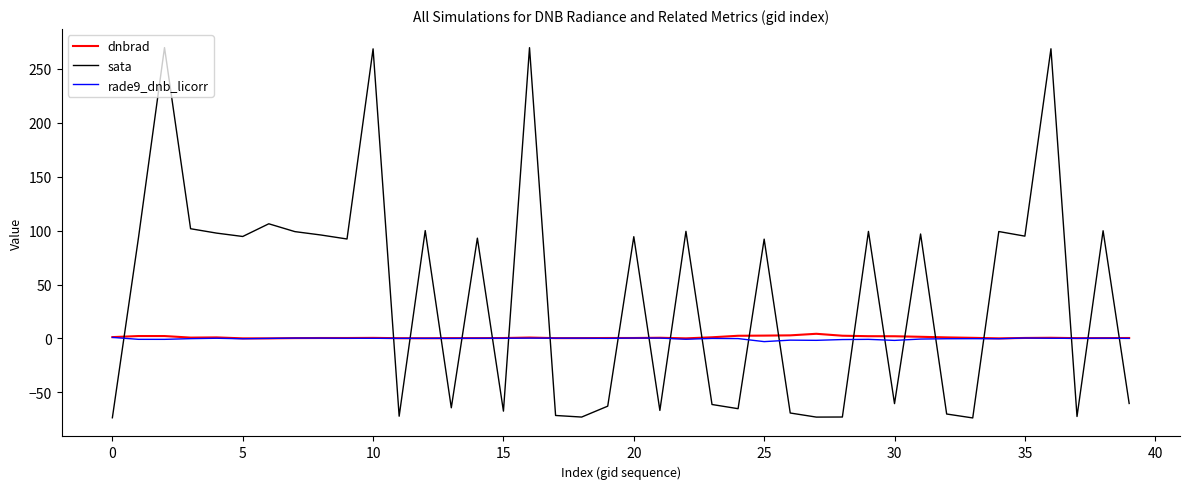

How many times do dnbrad and sata cross each other?

22